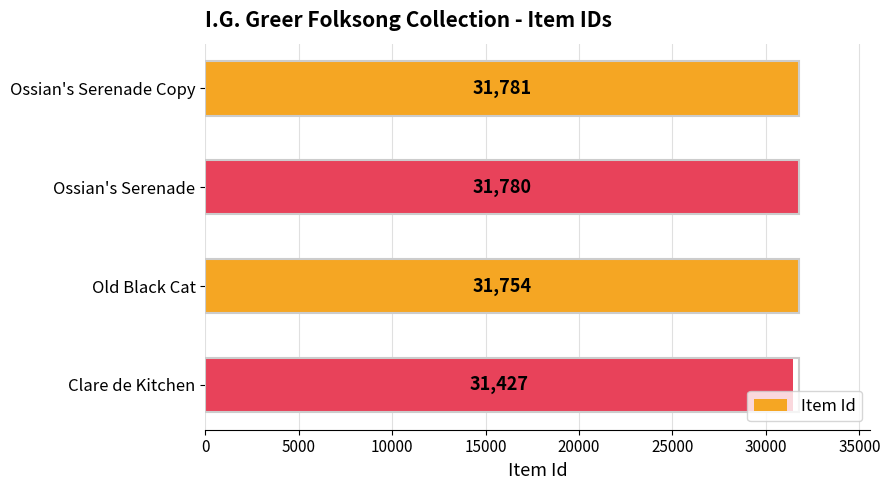

What is the minimum value shown in the chart?

31427